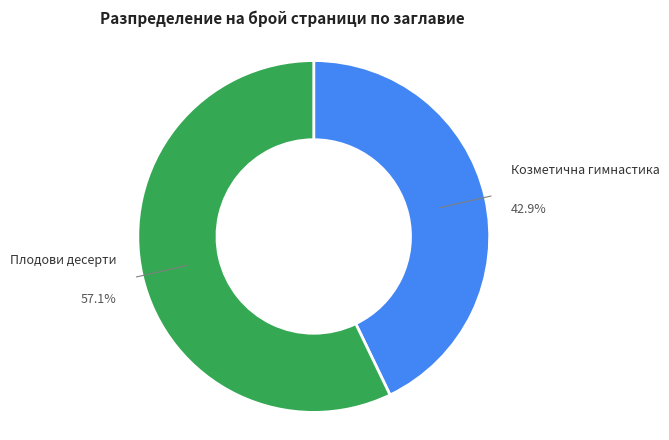

Is there any slice that represents more than half of the pie?

Yes